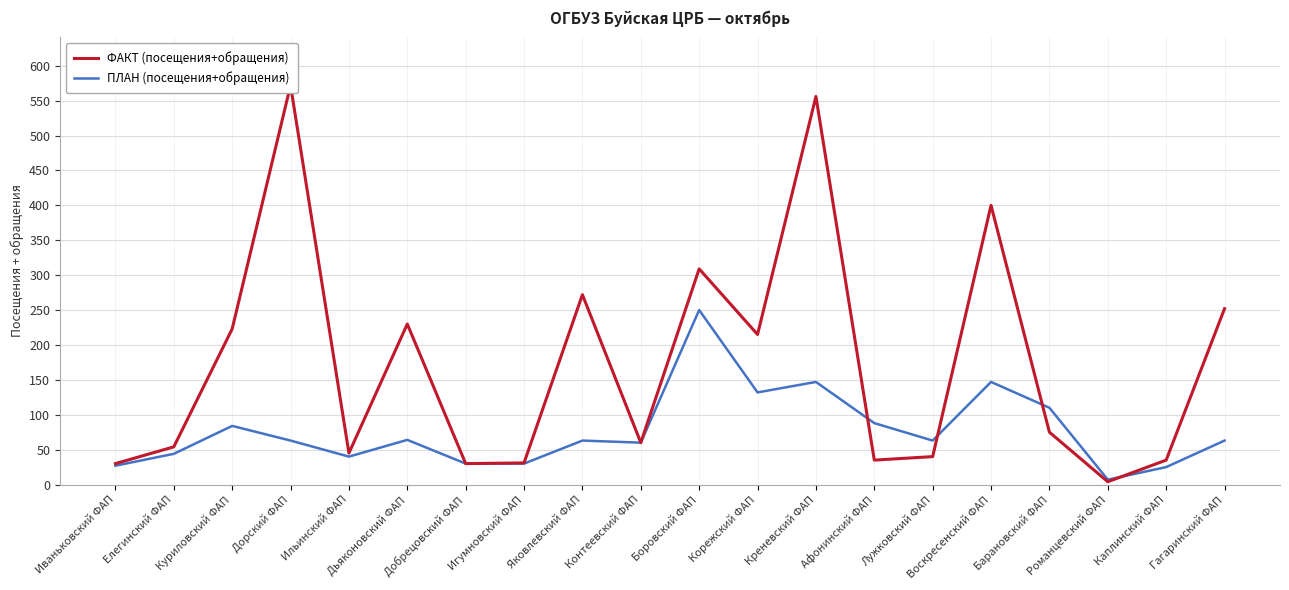

Read the ФАКТ (посещения+обращения) value at Добрецовский ФАП.

30